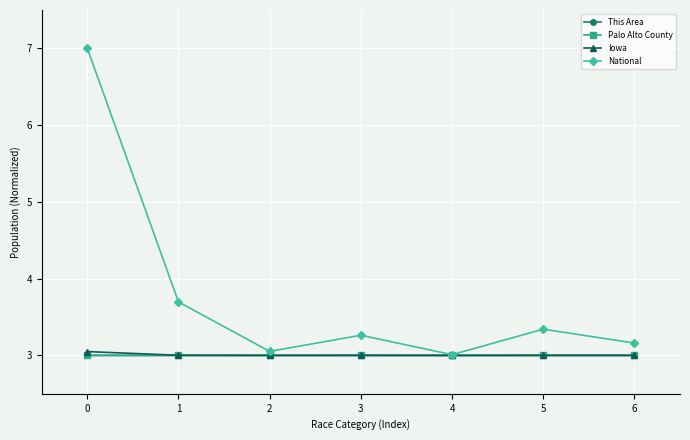

What is the value of the This Area point at the 6th from the left?

3.0